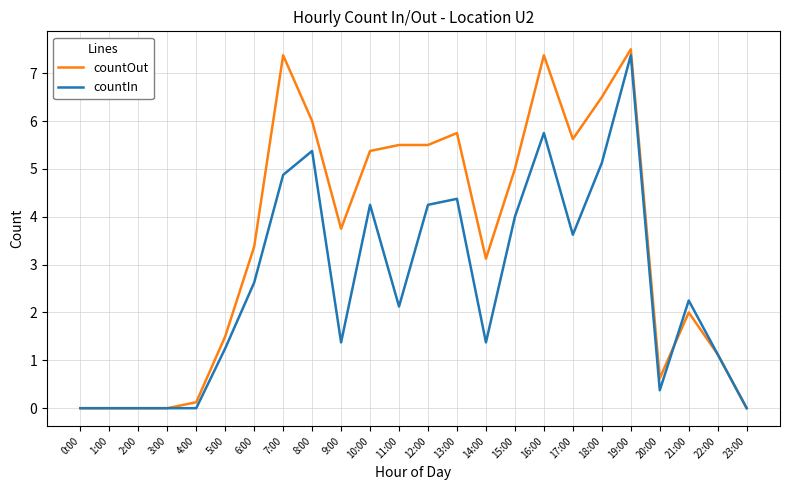

At which label does countOut first exceed 3?

6:00